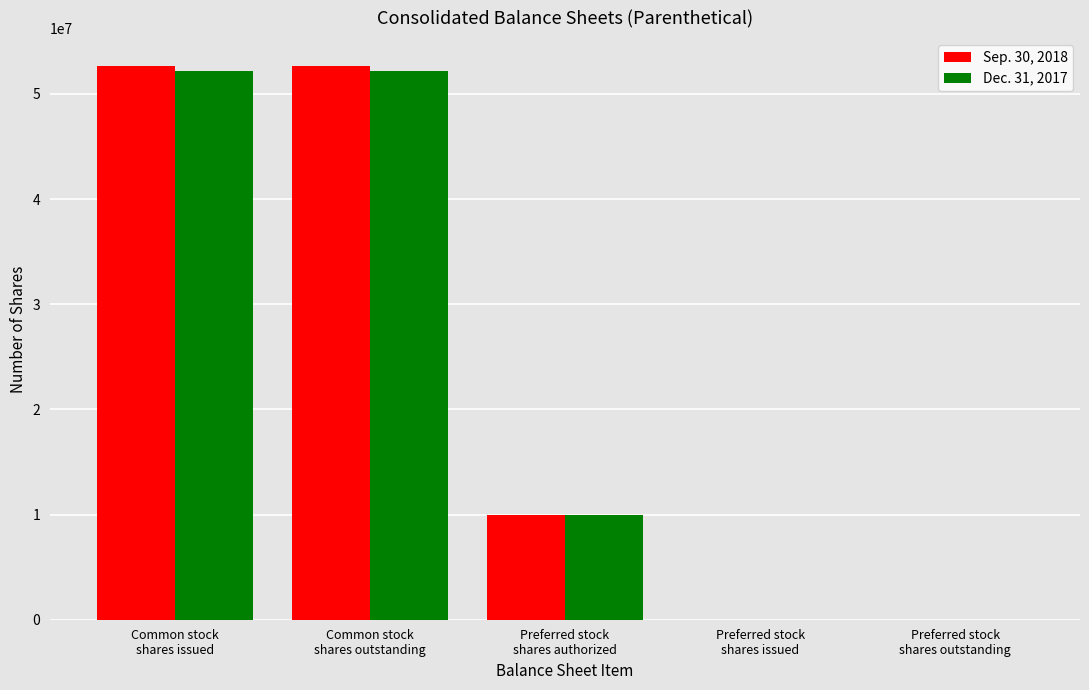

Between Common stock
shares issued and Preferred stock
shares issued, which series saw the biggest shift?

Sep. 30, 2018